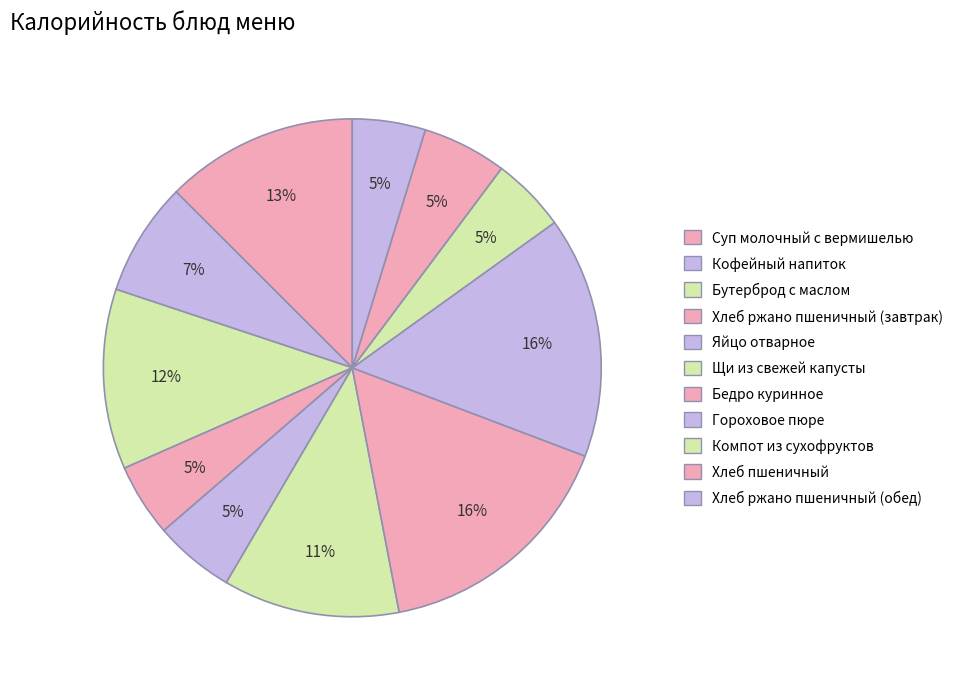

To the nearest percent, what portion does Гороховое пюре represent?

16%